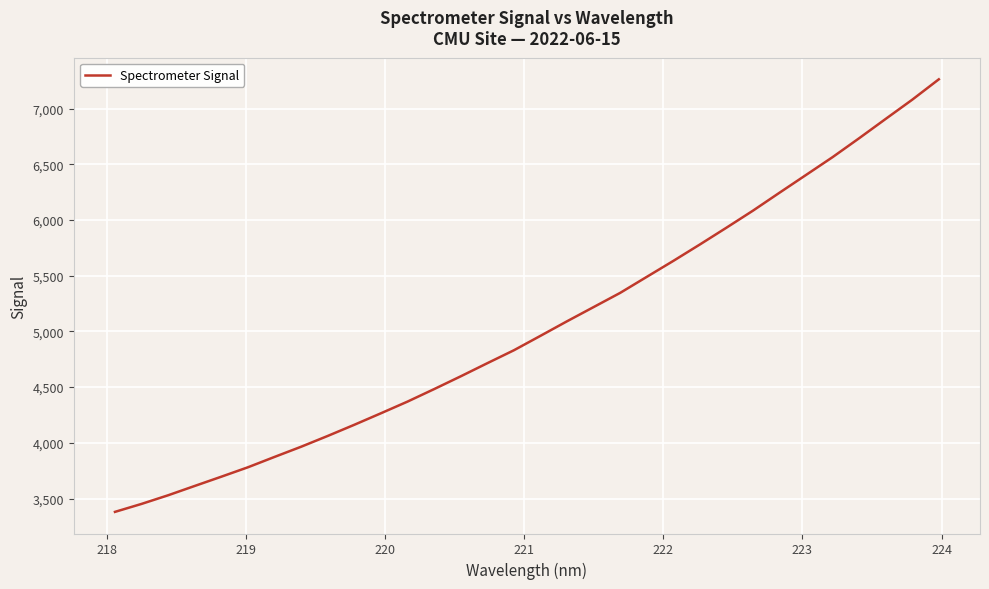

What is the maximum value shown in the chart?

7262.9